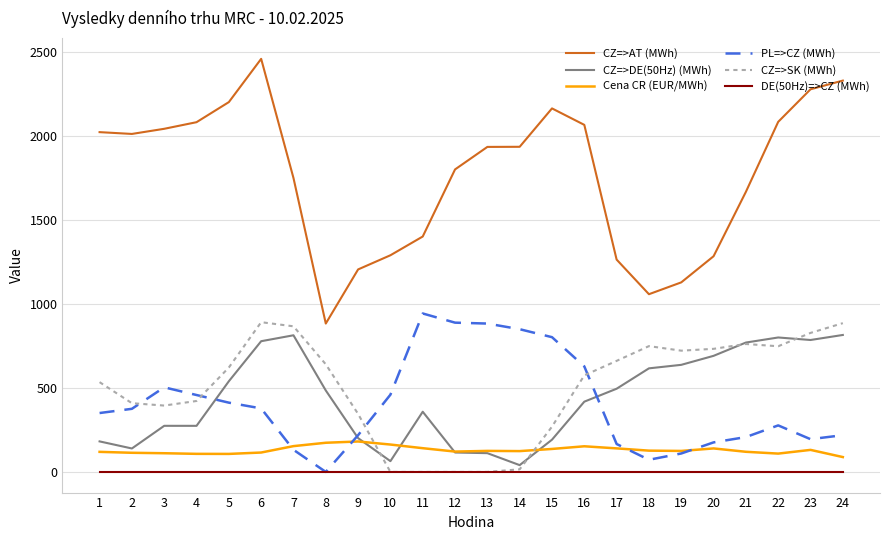

What is the lowest value of the CZ=>DE(50Hz) (MWh) series?

40.5